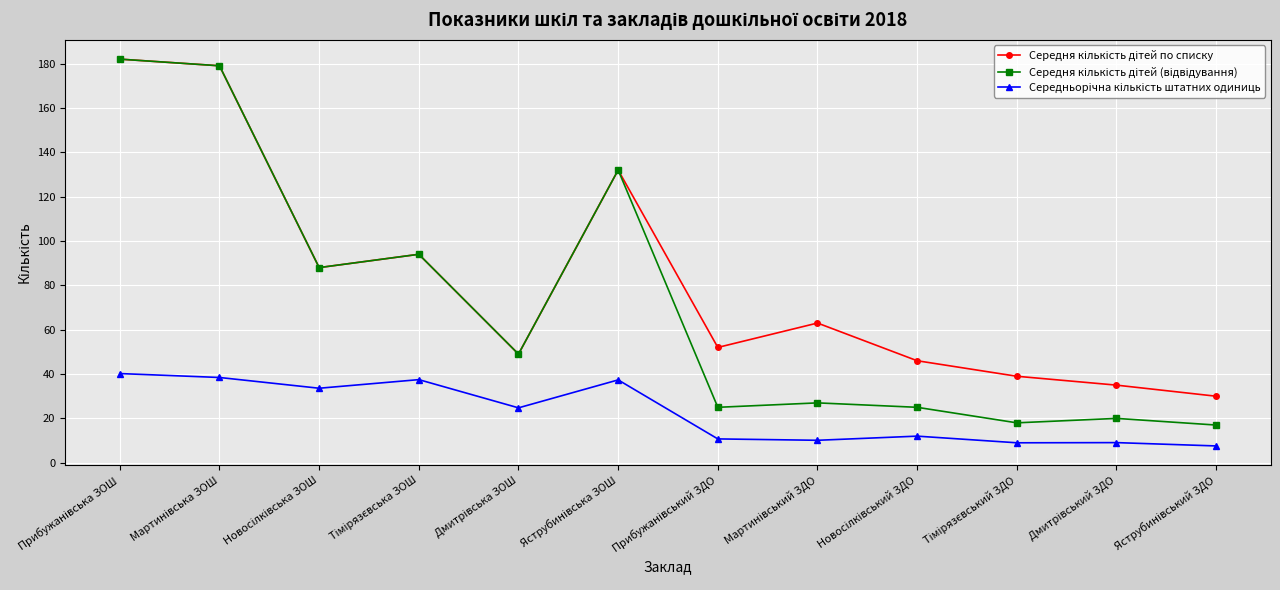

What is the maximum value shown in the chart?

182.0